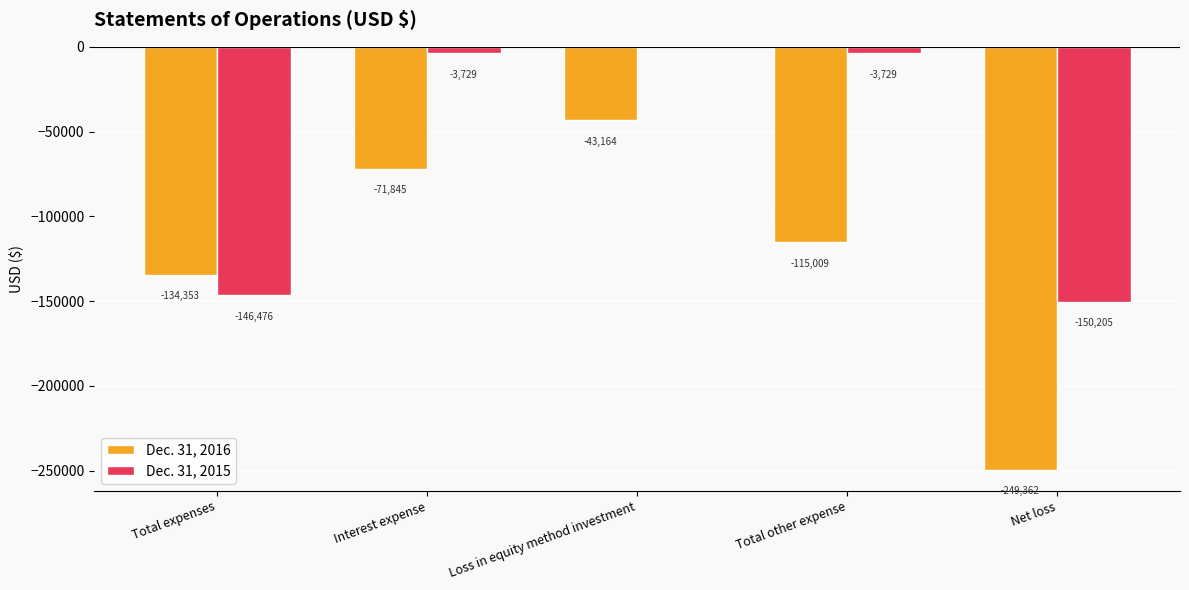

Reading left to right, list all the values displayed in this chart.

Dec. 31, 2016: -134353	-71845	-43164	-115009	-249362
Dec. 31, 2015: -146476	-3729	0	-3729	-150205